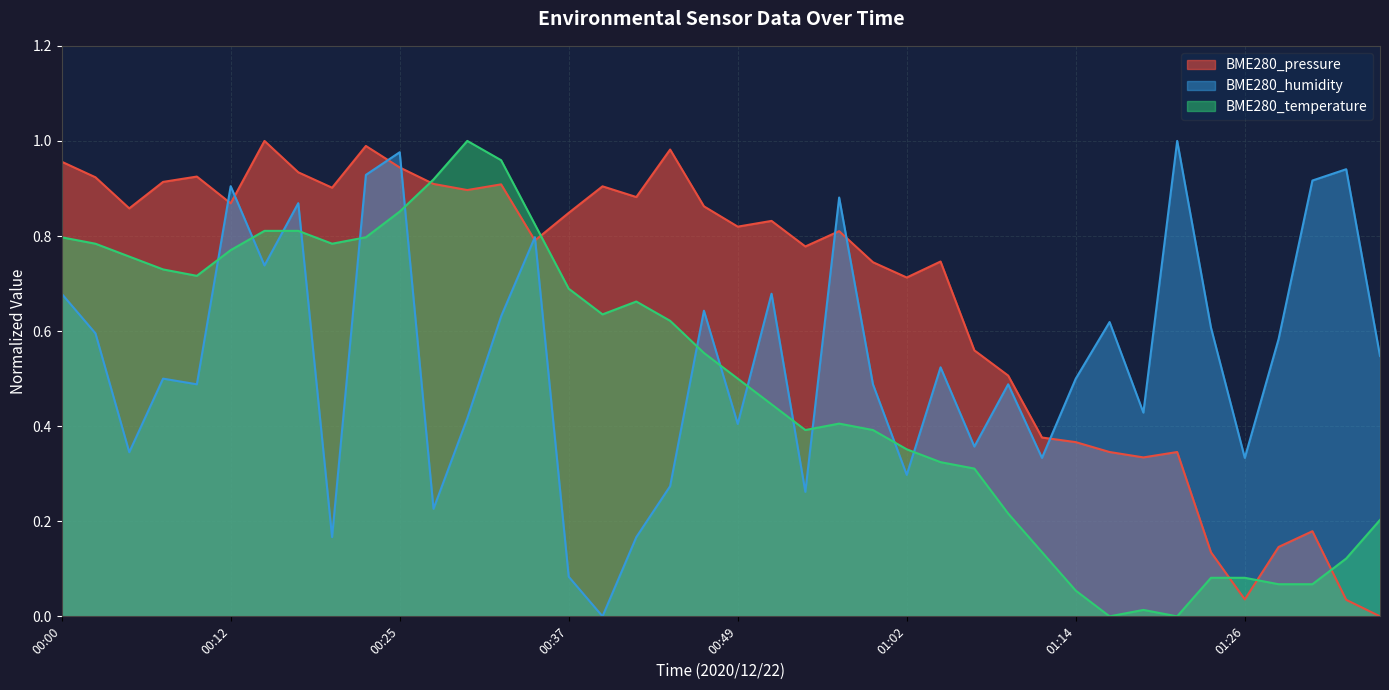

Reading right to left, list all the values displayed in this chart.

BME280_pressure: 01:36=0.0	01:33=0.0	01:31=0.2	01:29=0.1	01:26=0.0	01:24=0.1	01:21=0.3	01:19=0.3	01:16=0.3	01:14=0.4	01:11=0.4	01:09=0.5	01:06=0.6	01:04=0.7	01:02=0.7	00:59=0.7	00:57=0.8	00:54=0.8	00:52=0.8	00:49=0.8	00:47=0.9	00:44=1.0	00:42=0.9	00:39=0.9	00:37=0.8	00:35=0.8	00:32=0.9	00:30=0.9	00:27=0.9	00:25=0.9	00:22=1.0	00:20=0.9	00:17=0.9	00:15=1.0	00:12=0.9	00:10=0.9	00:07=0.9	00:05=0.9	00:02=0.9	00:00=1.0
BME280_humidity: 01:36=0.5	01:33=0.9	01:31=0.9	01:29=0.6	01:26=0.3	01:24=0.6	01:21=1.0	01:19=0.4	01:16=0.6	01:14=0.5	01:11=0.3	01:09=0.5	01:06=0.4	01:04=0.5	01:02=0.3	00:59=0.5	00:57=0.9	00:54=0.3	00:52=0.7	00:49=0.4	00:47=0.6	00:44=0.3	00:42=0.2	00:39=0.0	00:37=0.1	00:35=0.8	00:32=0.6	00:30=0.4	00:27=0.2	00:25=1.0	00:22=0.9	00:20=0.2	00:17=0.9	00:15=0.7	00:12=0.9	00:10=0.5	00:07=0.5	00:05=0.3	00:02=0.6	00:00=0.7
BME280_temperature: 01:36=0.2	01:33=0.1	01:31=0.1	01:29=0.1	01:26=0.1	01:24=0.1	01:21=0.0	01:19=0.0	01:16=0.0	01:14=0.1	01:11=0.1	01:09=0.2	01:06=0.3	01:04=0.3	01:02=0.4	00:59=0.4	00:57=0.4	00:54=0.4	00:52=0.4	00:49=0.5	00:47=0.6	00:44=0.6	00:42=0.7	00:39=0.6	00:37=0.7	00:35=0.8	00:32=1.0	00:30=1.0	00:27=0.9	00:25=0.9	00:22=0.8	00:20=0.8	00:17=0.8	00:15=0.8	00:12=0.8	00:10=0.7	00:07=0.7	00:05=0.8	00:02=0.8	00:00=0.8